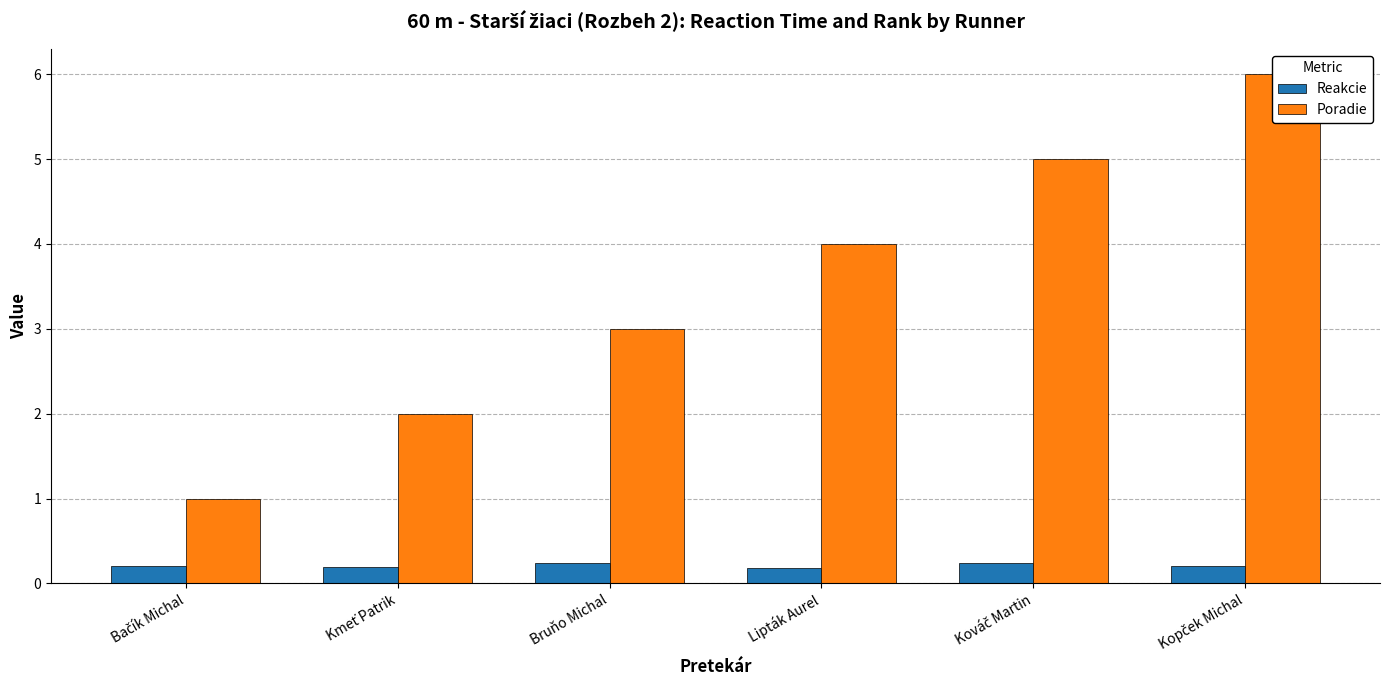

Rank the categories by Reakcie value from lowest to highest.

Lipták Aurel, Kmeť Patrik, Kopček Michal, Bačík Michal, Kováč Martin, Bruňo Michal